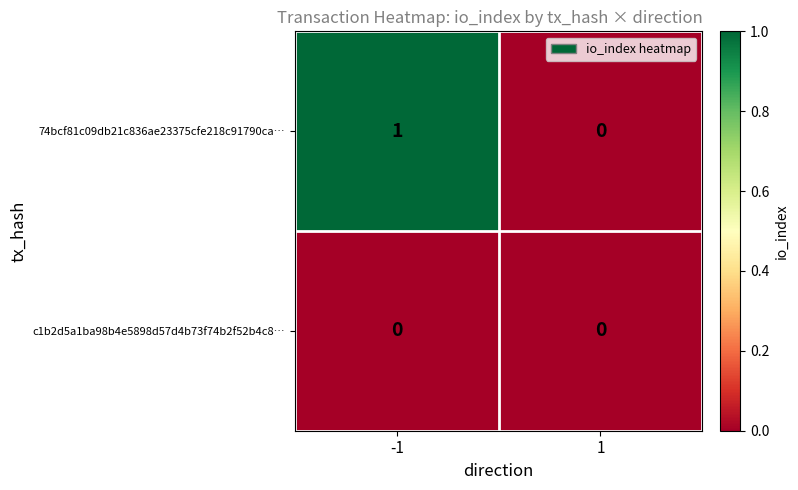

At which category is the sum across all series the highest?

-1